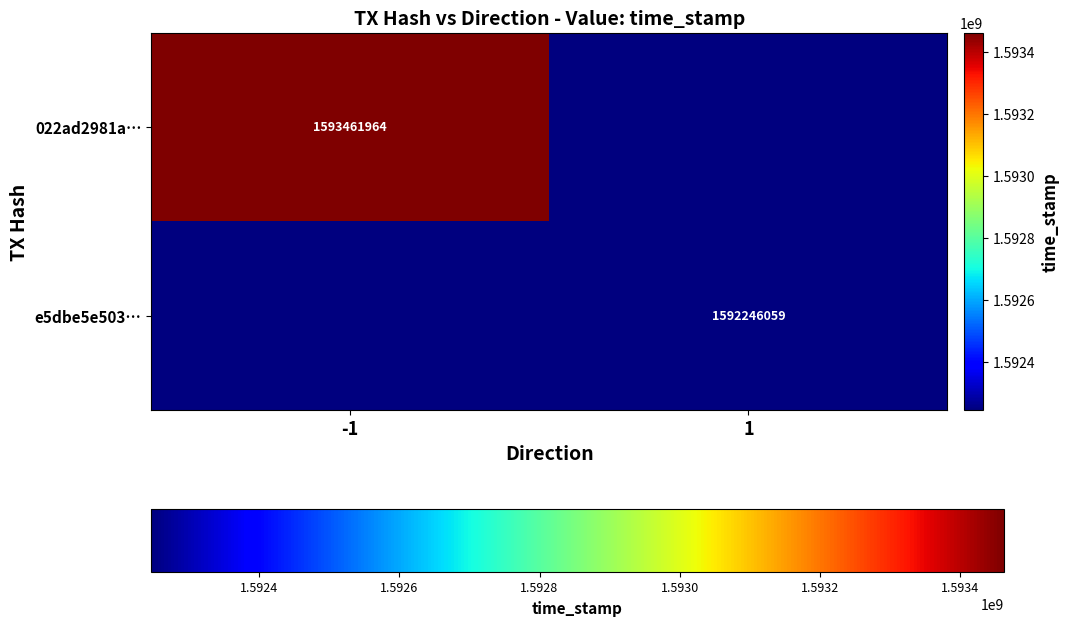

Is it true that 022ad2981a… equals 648269193.8 at -1?

False